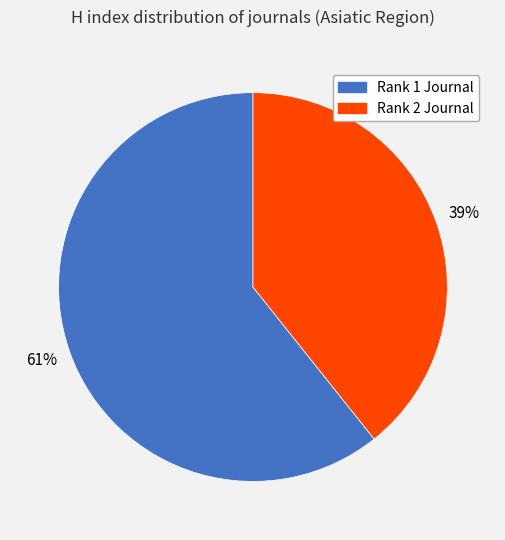

To the nearest percent, what is the average slice percentage?

50%